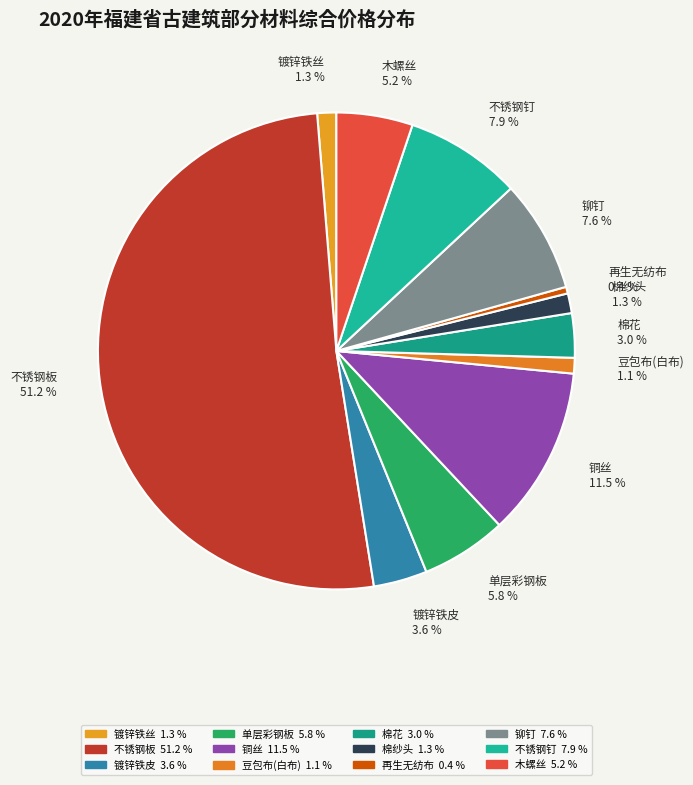

To the nearest percent, what percentage of the pie is 棉花?

3%